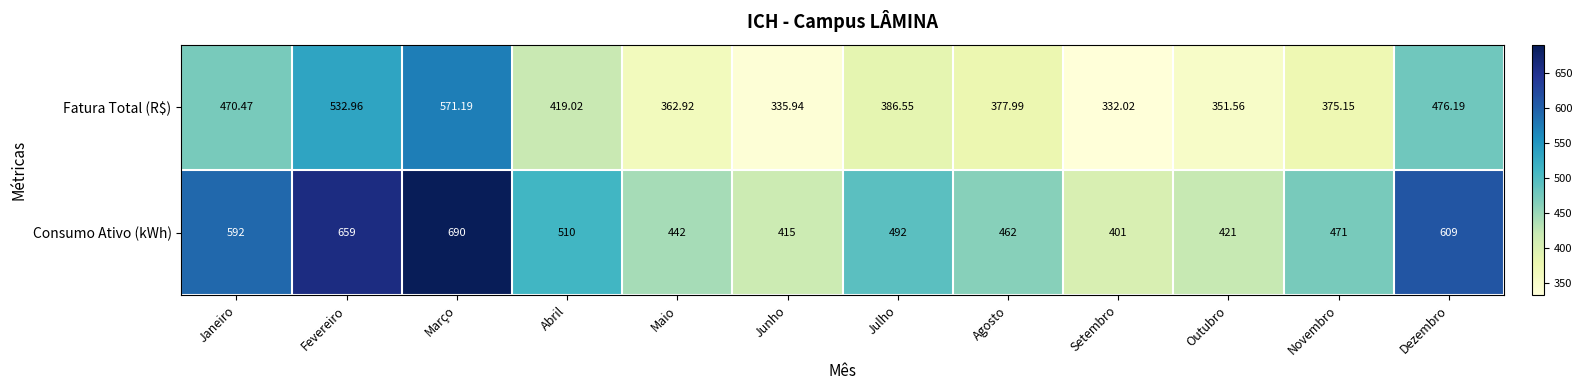

At which label does Fatura Total (R$) first exceed 386?

Janeiro